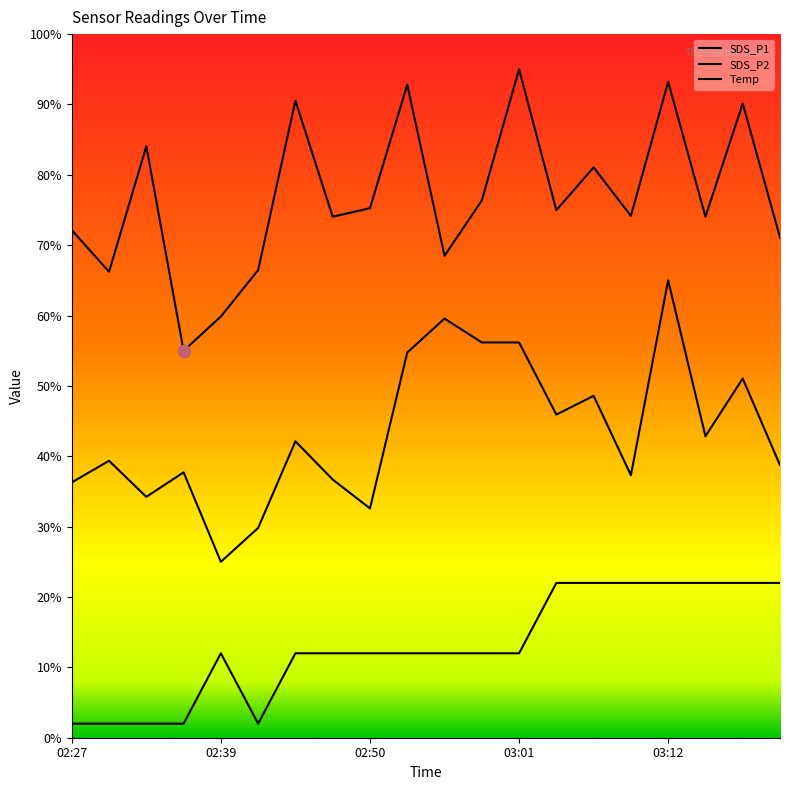

Is the value of SDS_P1 at 03:06 greater than the value of SDS_P2 at 03:09?

Yes